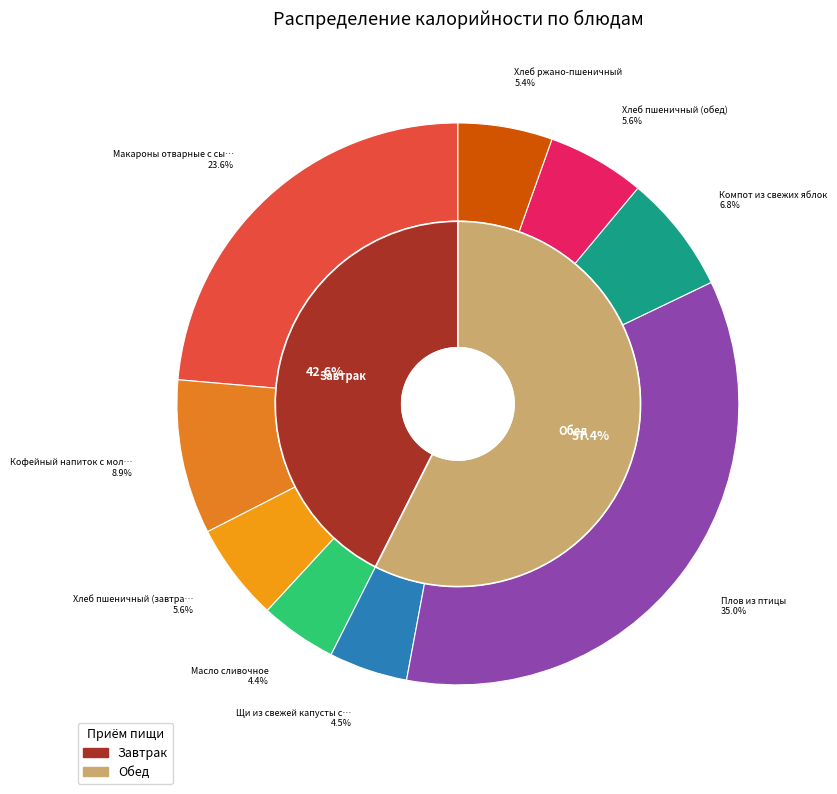

Which category has the smallest portion of the pie?

Масло сливочное